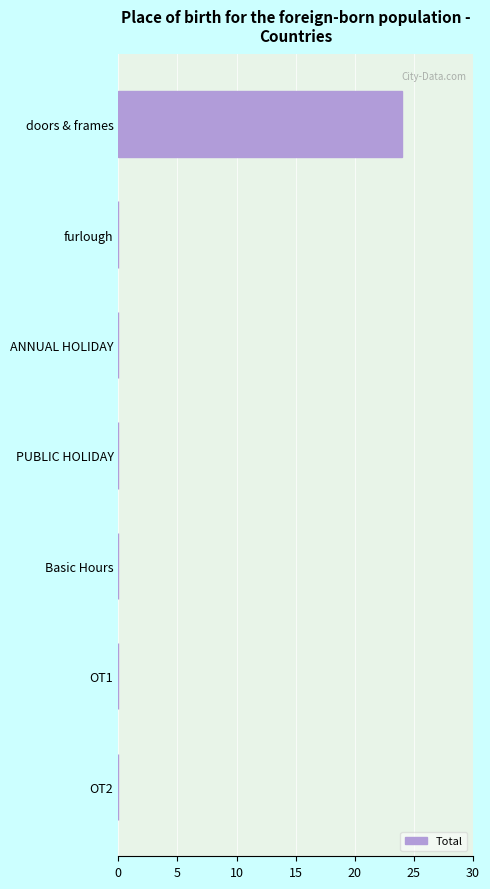

Which category has the highest value across all series?

doors & frames